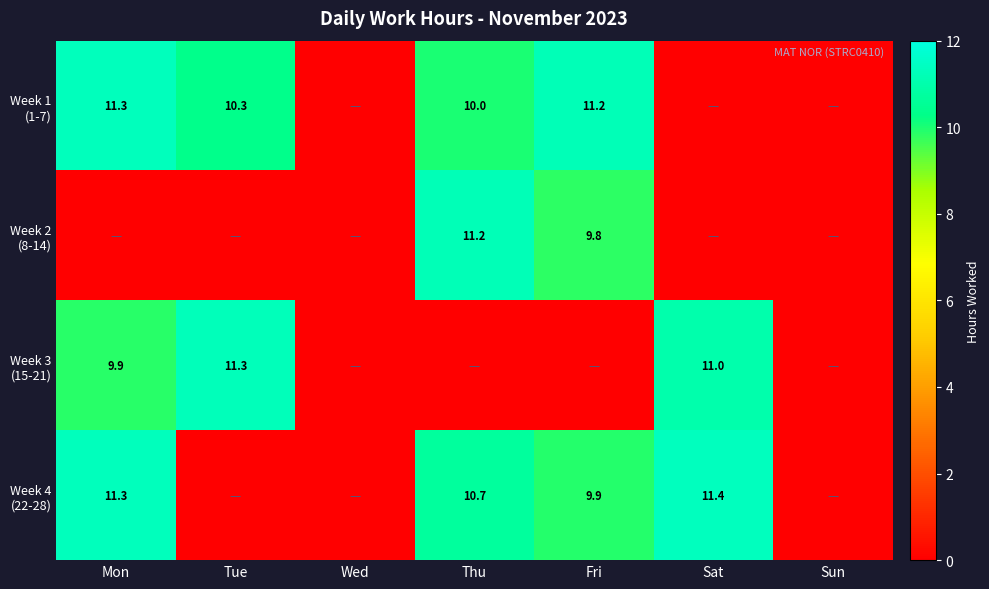

True or false: Week 1 (1-7) has a value of 11.3 at Mon.

True